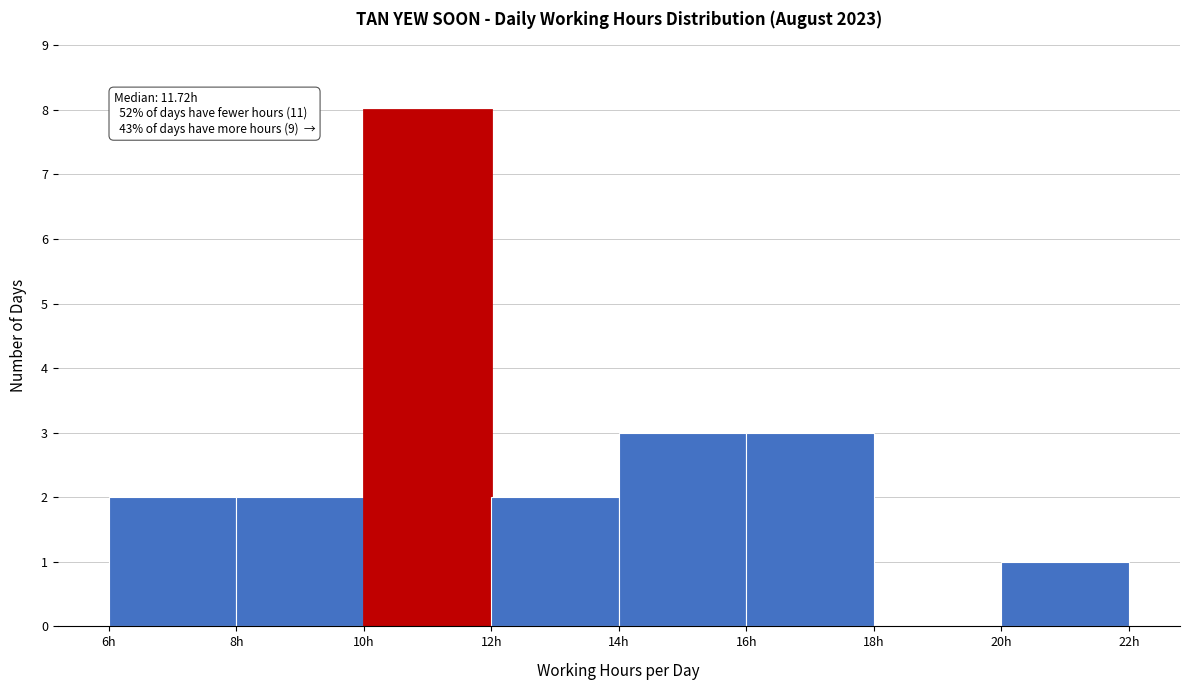

Over which range of the x-axis is the bar tallest?

10 to 12